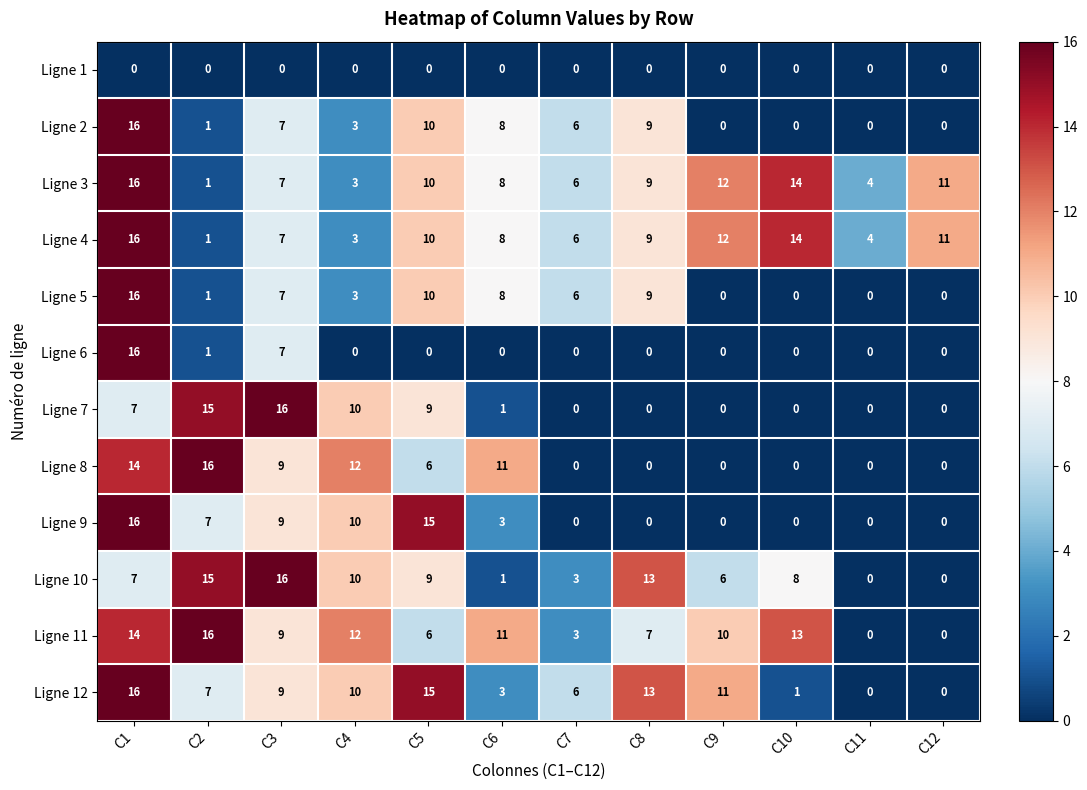

What is the spread (max minus min) of values at C12?

11